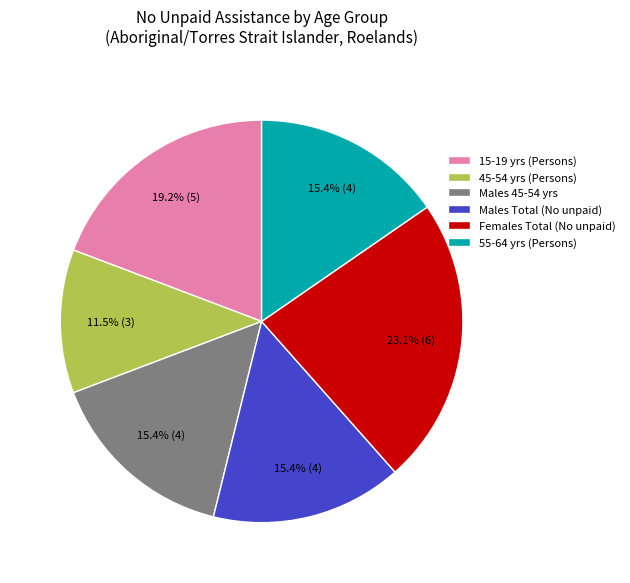

How many segments does this pie chart have?

6